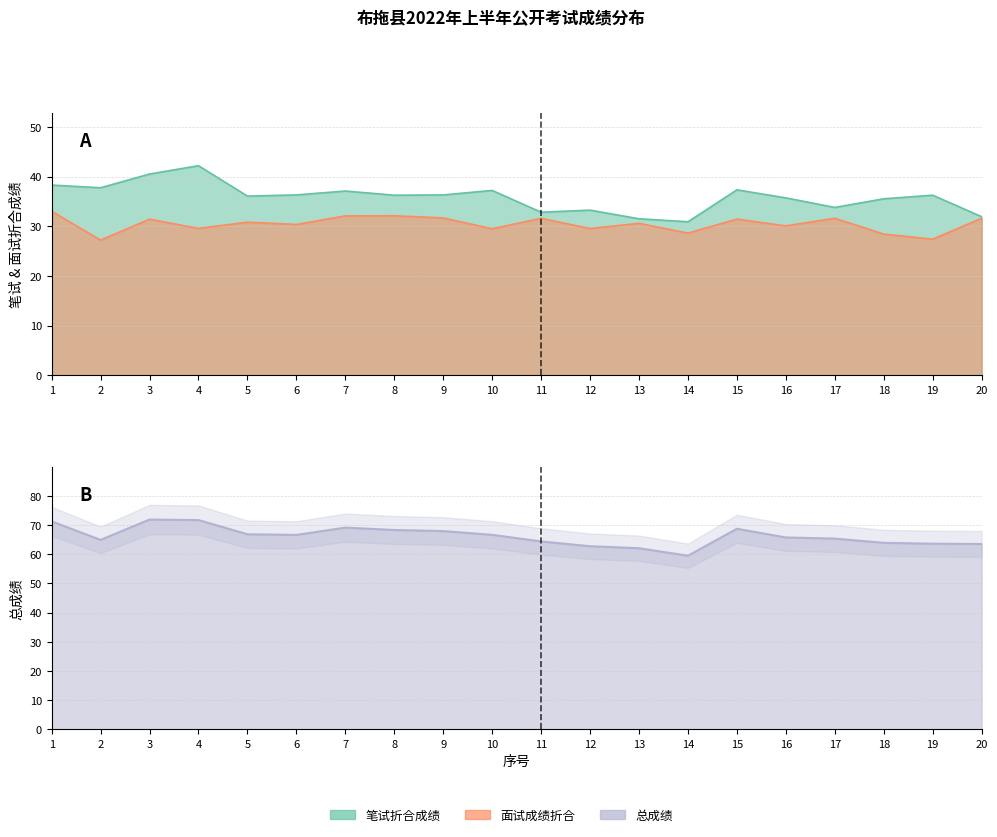

Does the chart display data point markers on the line(s)?

No